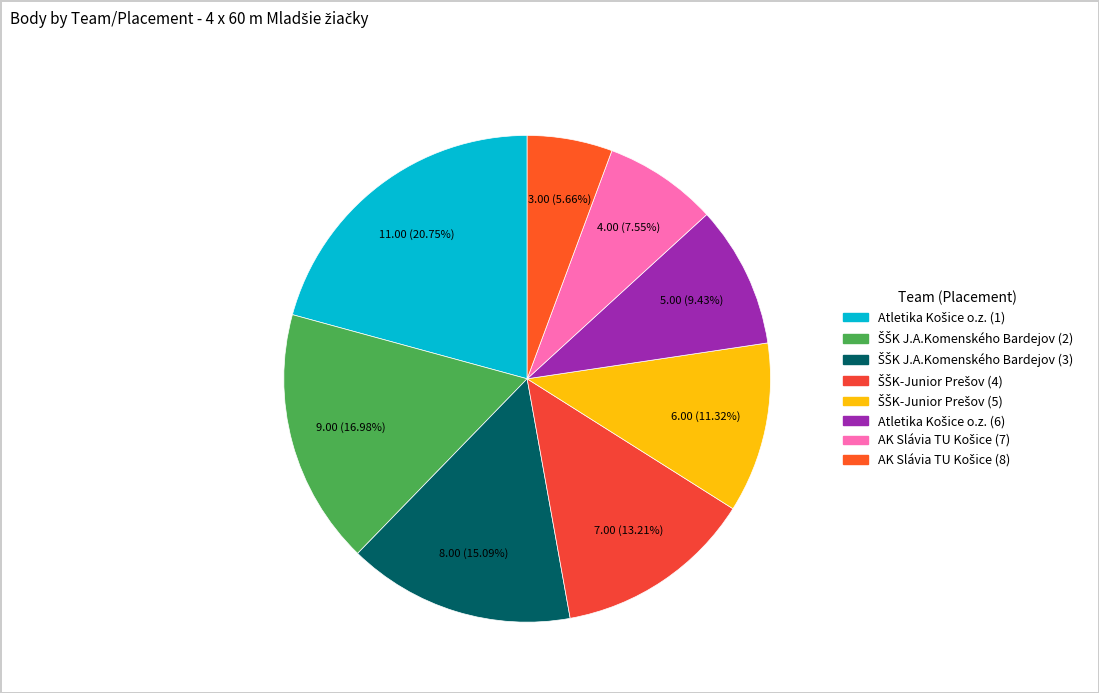

Which slice is the smallest?

AK Slávia TU Košice (8)